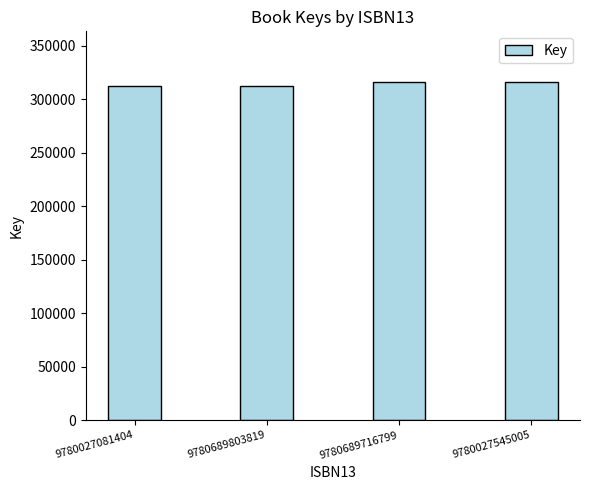

What is the sum of the values at 9780689716799 and 9780027081404?

628481